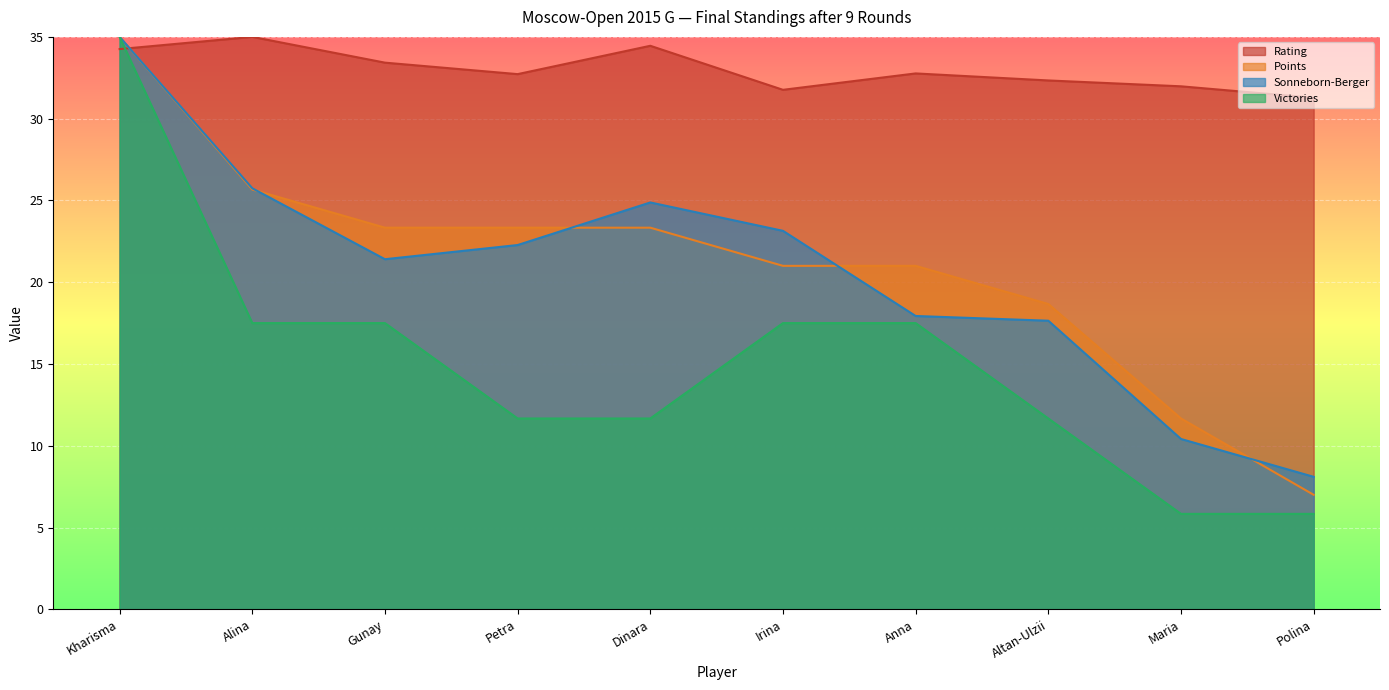

What is the difference between the Rating values at Irina and Maria?

0.2